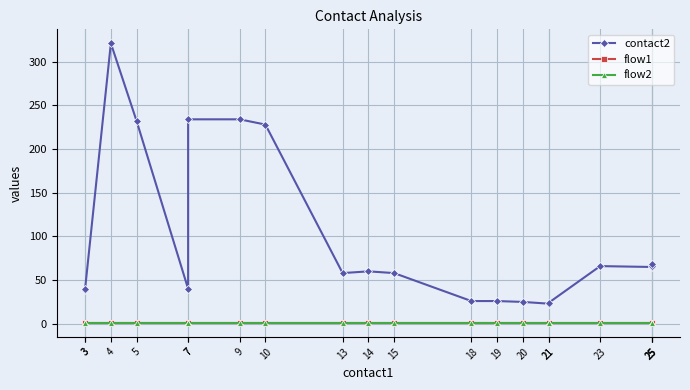

What are all the series names shown in the legend?

contact2, flow1, flow2